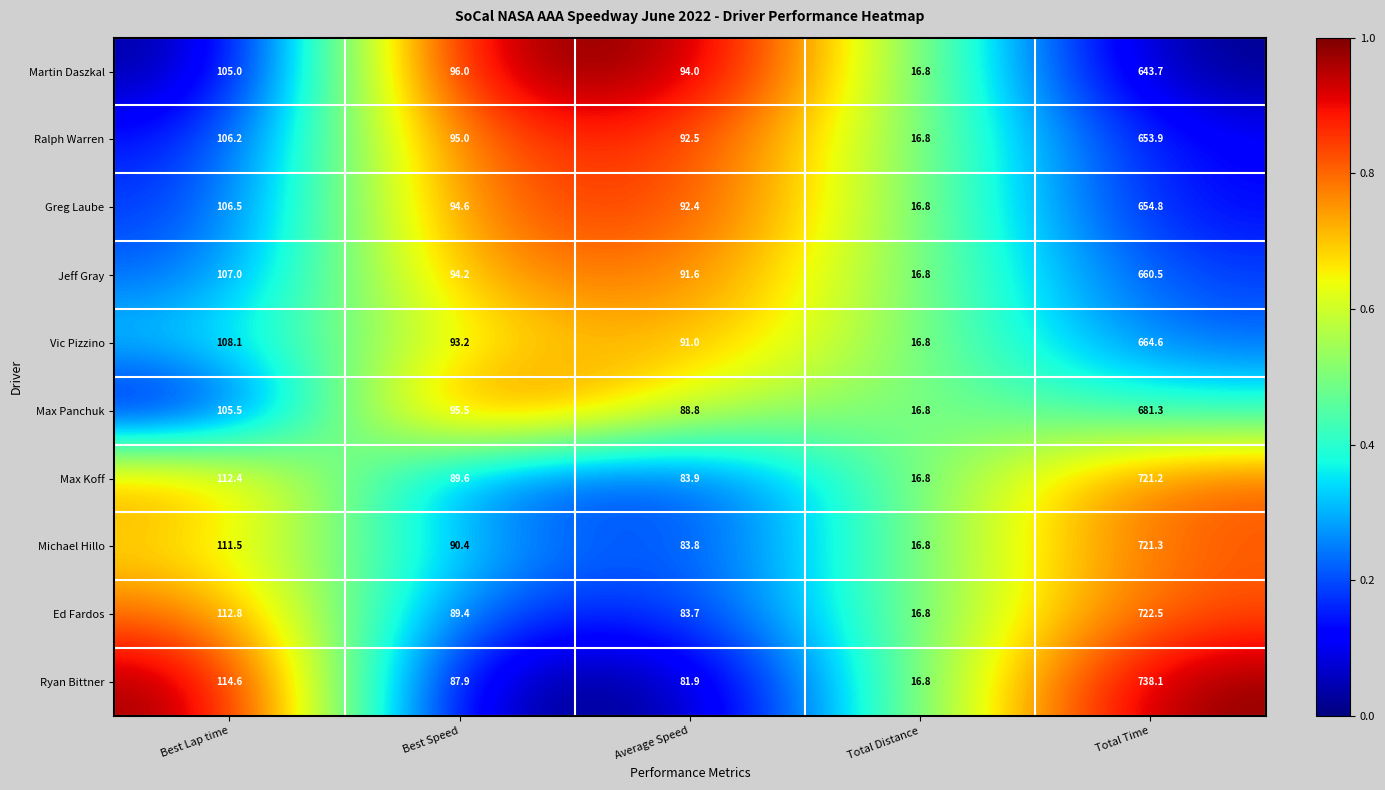

Rank the series at Average Speed from highest to lowest value.

Martin Daszkal, Ralph Warren, Greg Laube, Jeff Gray, Vic Pizzino, Max Panchuk, Max Koff, Michael Hillo, Ed Fardos, Ryan Bittner